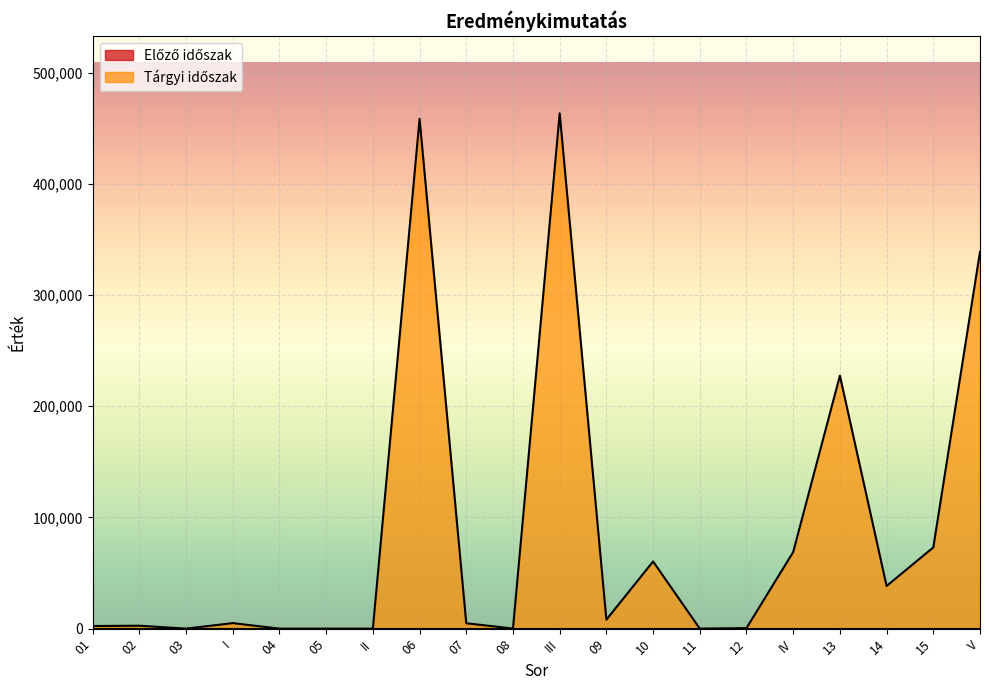

What is the change in value from 03 to 09?

+8033